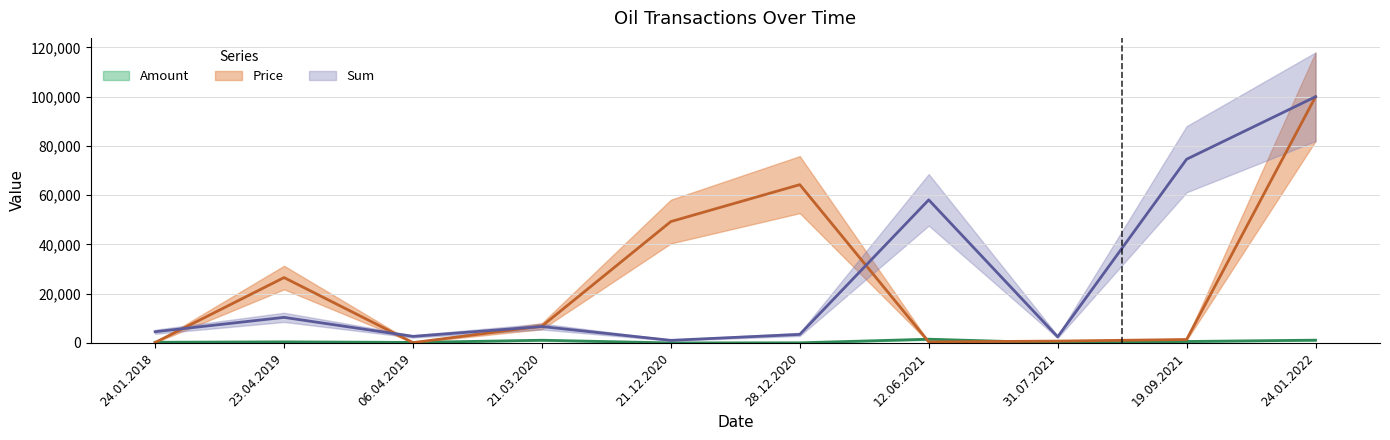

What is the greatest value displayed?

100000.0